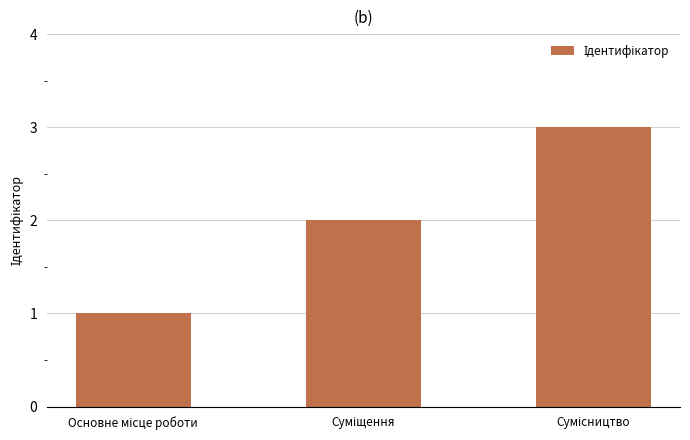

What is the sum of all values?

6